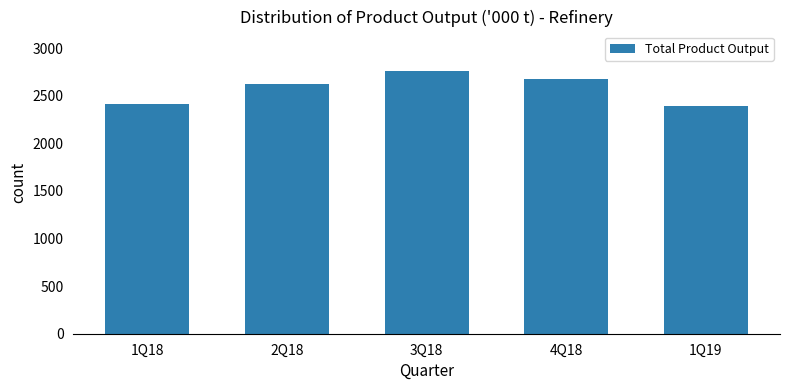

The value at 1Q18 is 2412.8. True or false?

True